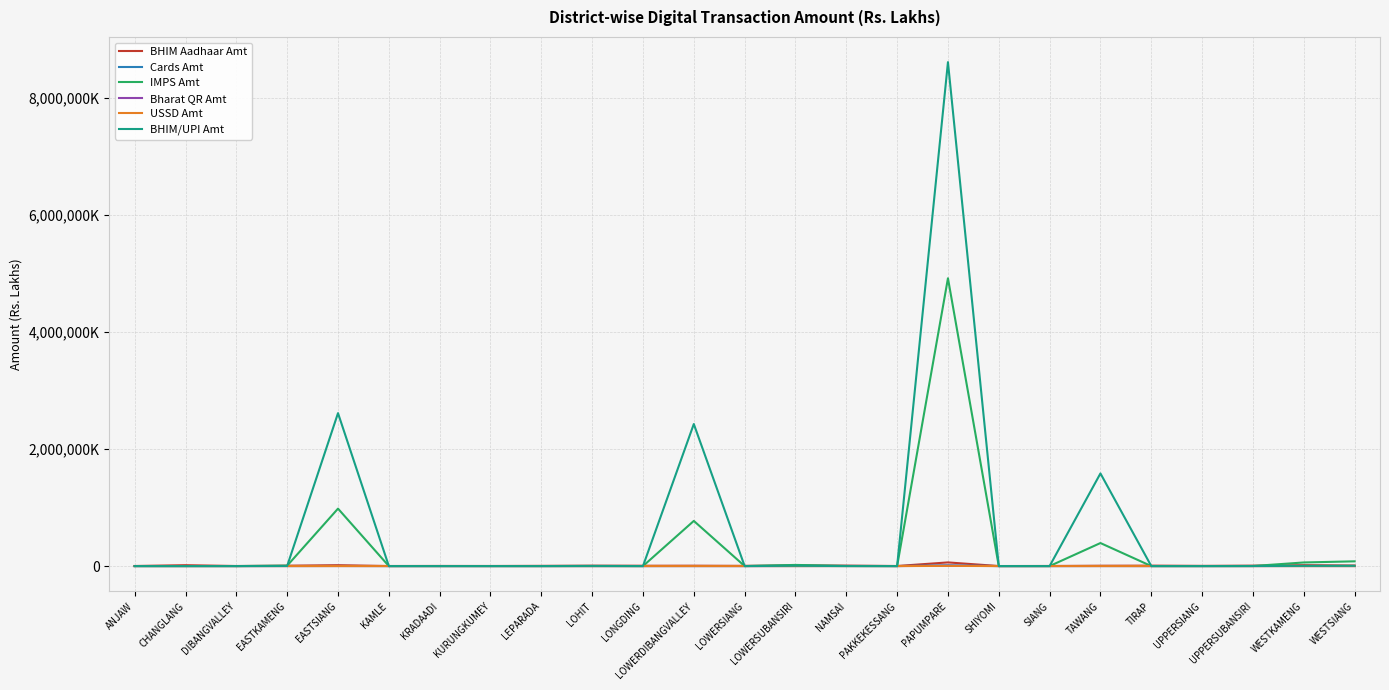

What is the difference between the maximum and minimum values in the Bharat QR Amt series?

5153.8